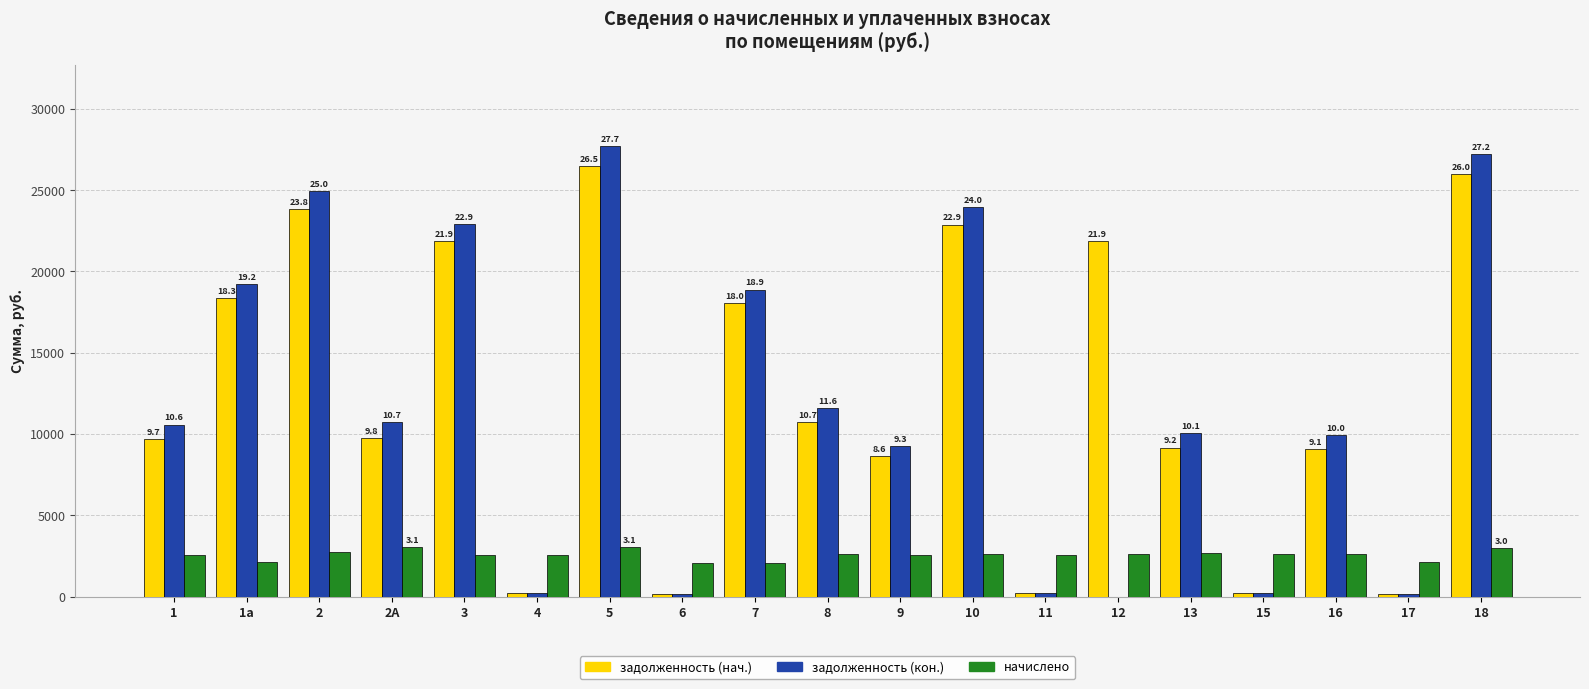

Which category has the lowest value in the задолженность (кон.) series?

12